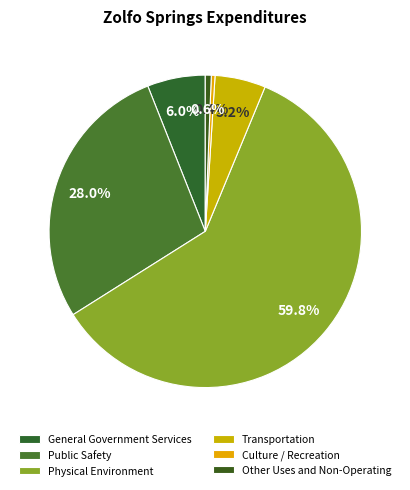

True or false: Other Uses and Non-Operating accounts for 1% of the total.

True